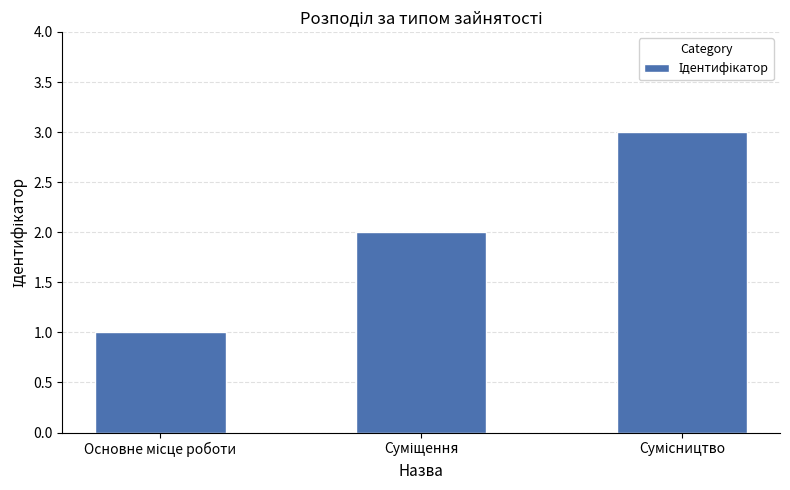

What is the sum of all values?

6